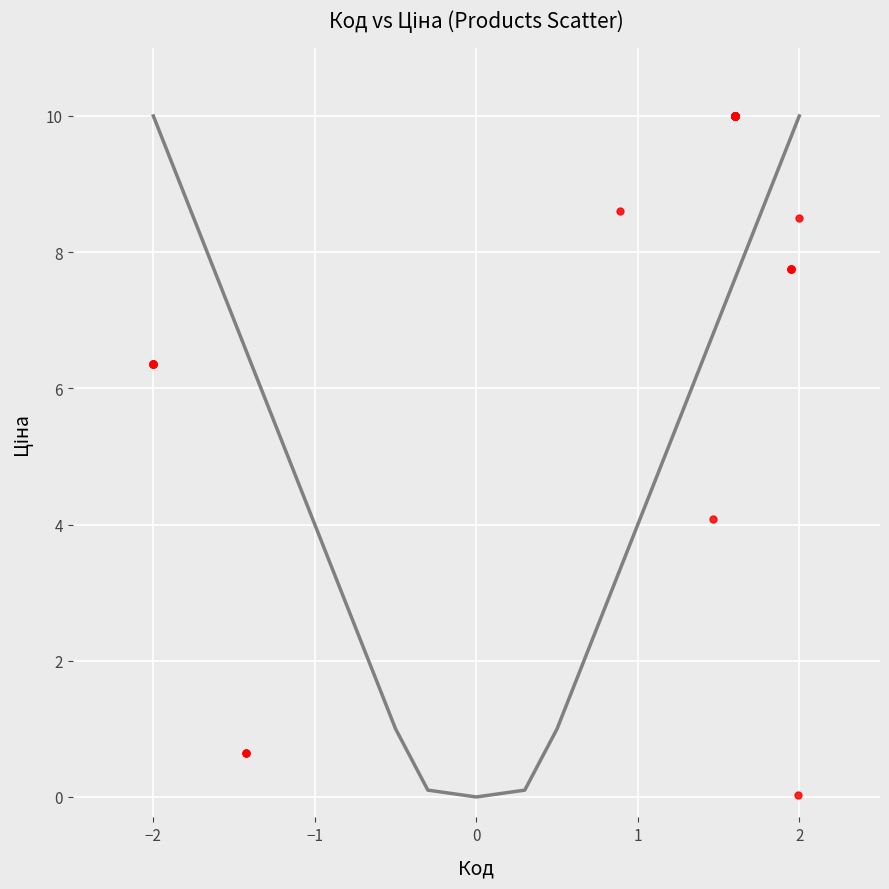

What Y value in the scatter plot is closest to 5?

4.1